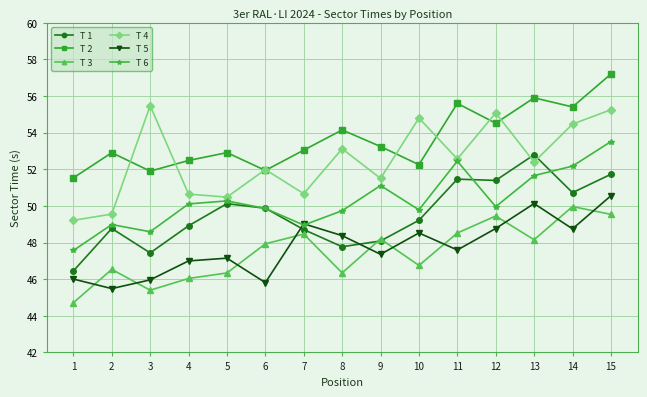

Between which two adjacent categories do T 1 and T 5 first intersect?

6 and 7